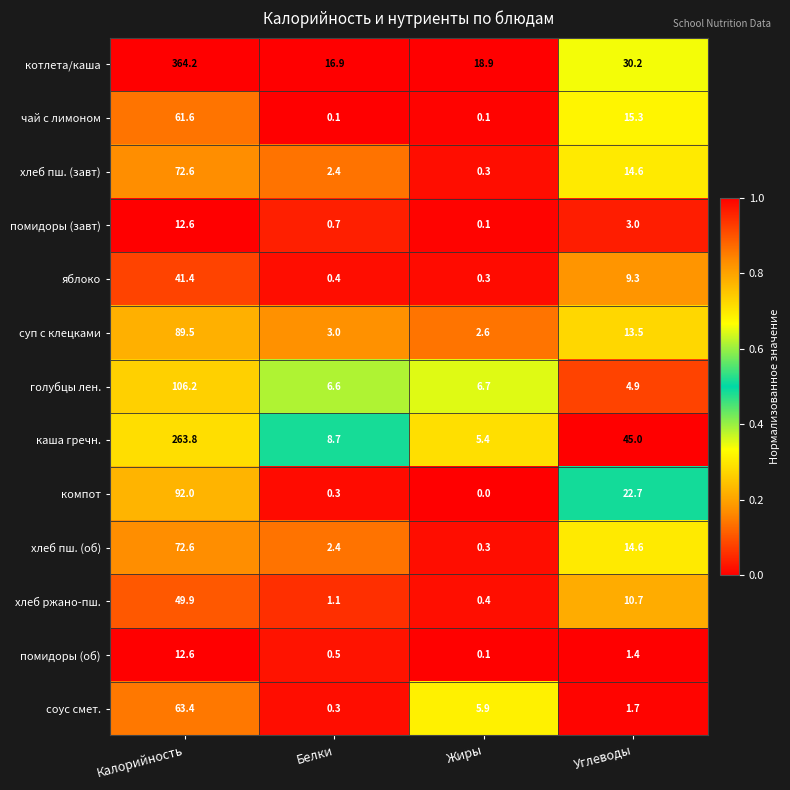

Which label corresponds to the smallest value in the chart?

Жиры